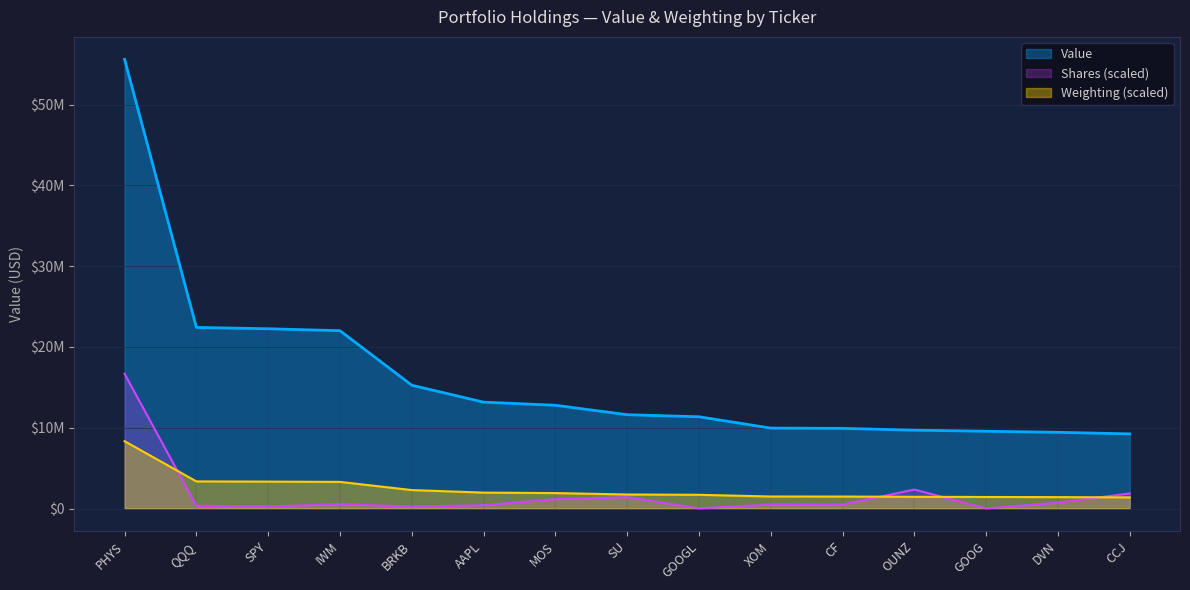

True or false: Shares or principal amount and Value intersect in this chart.

False